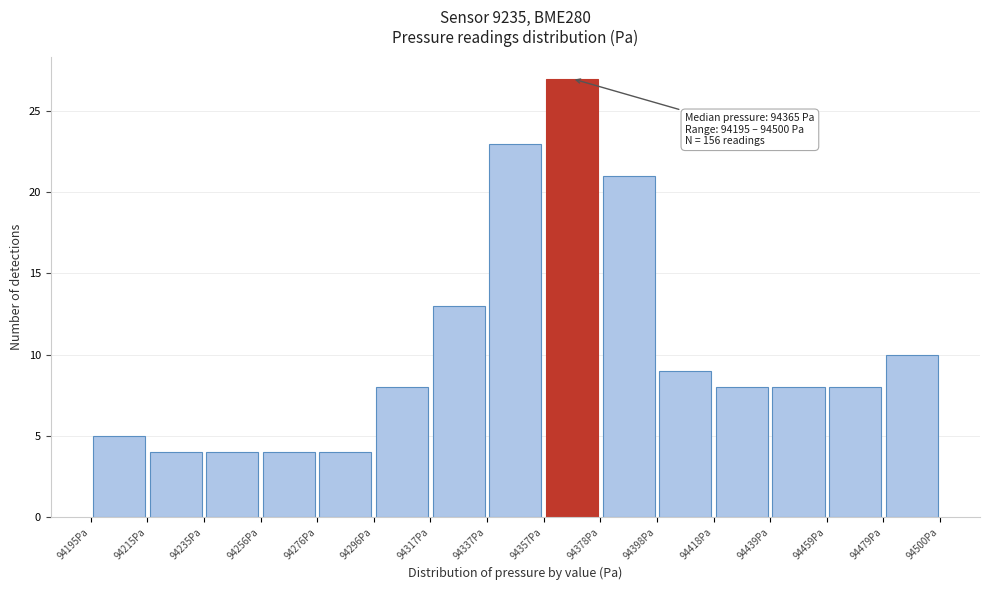

Which range on the x-axis has the tallest bar?

94360 to 94380